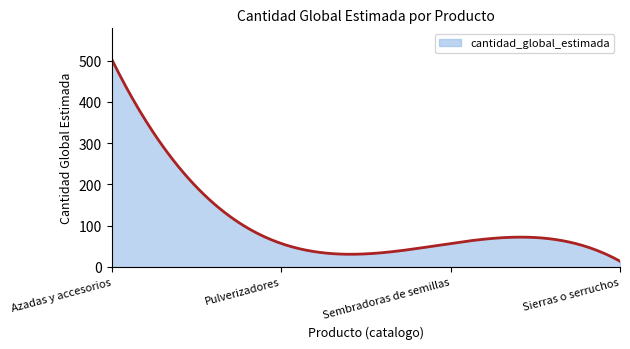

What is the minimum value shown in the chart?

14.0